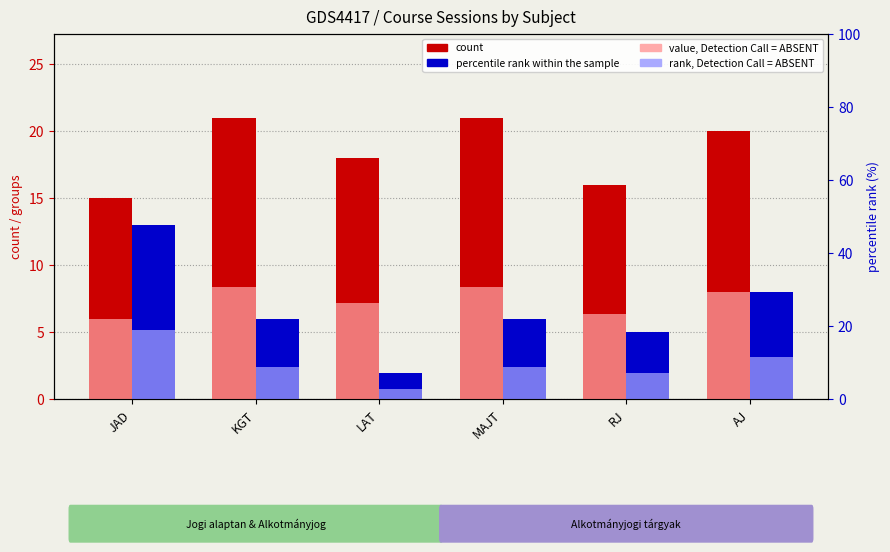

True or false: value, Detection Call = ABSENT has a value of 6.4 at RJ.

True